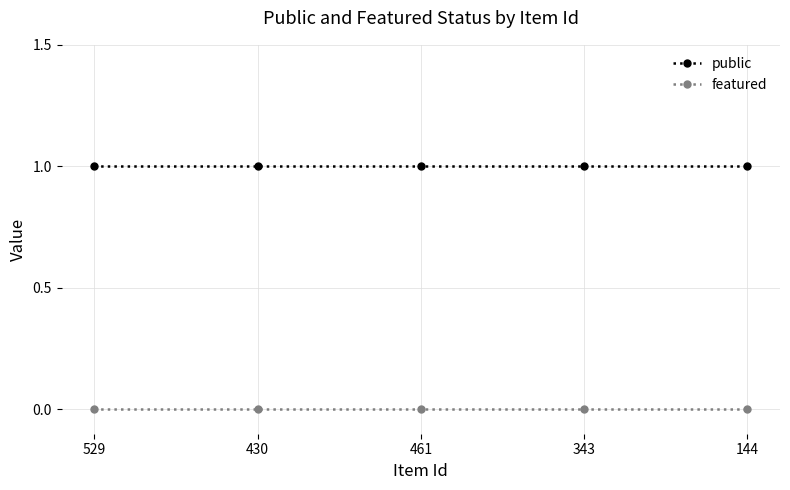

Is it true that public equals 0 at 343?

False